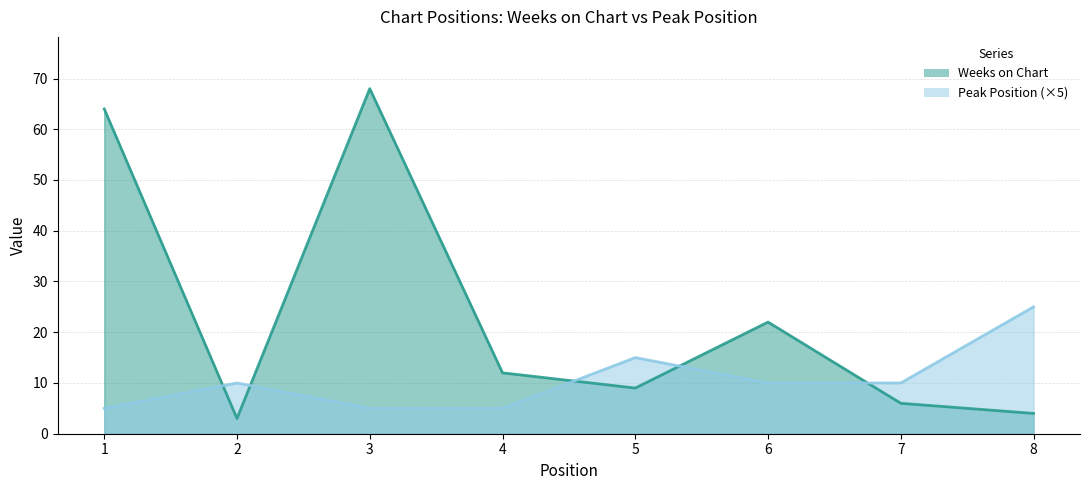

What is the value of the Peak Position point at the 3rd from the left?

5